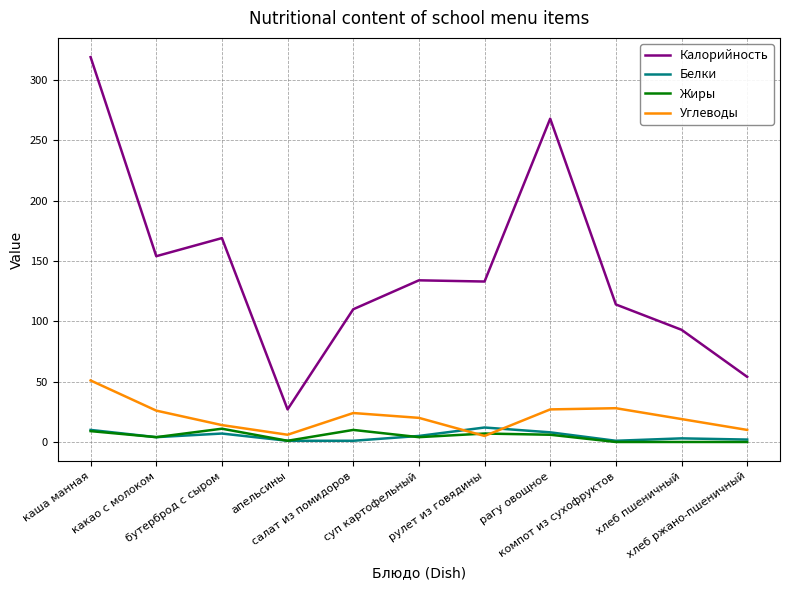

What position from the left is какао с молоком?

2